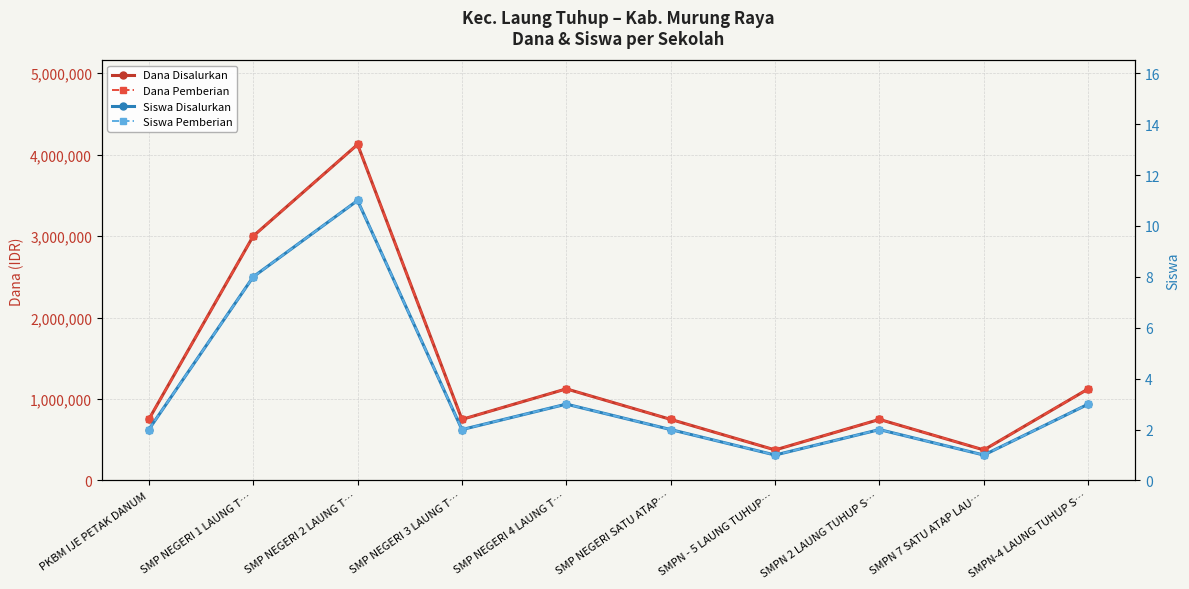

At which category does Siswa Pemberian reach its first local peak?

SMP NEGERI 2 LAUNG T…